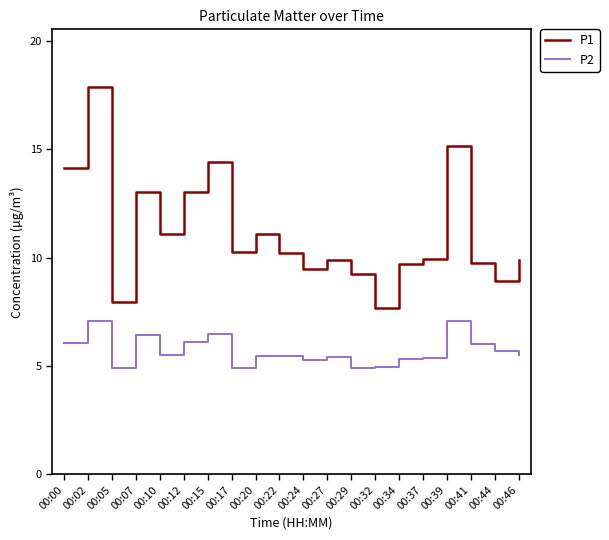

How many interior local peaks does the P1 series have?

6